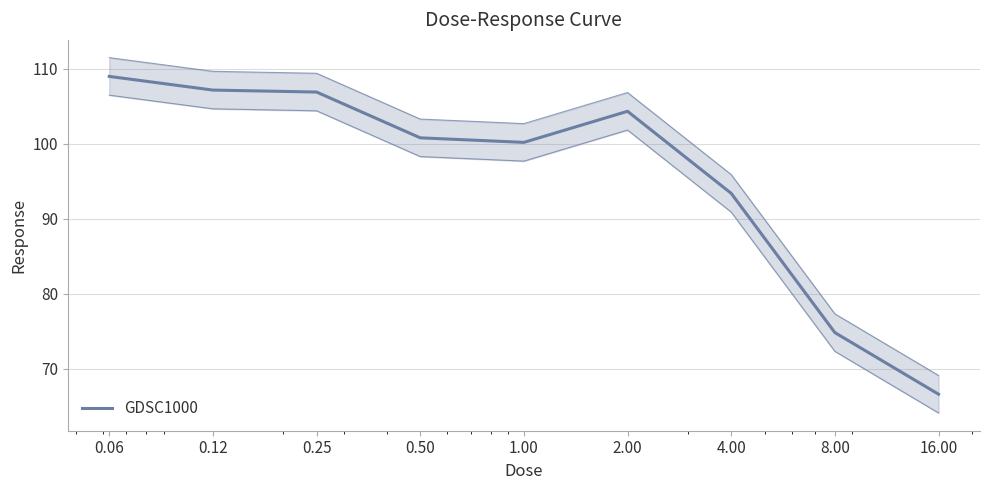

What is the ratio of the value at 16.00 to the value at 0.06?

0.6